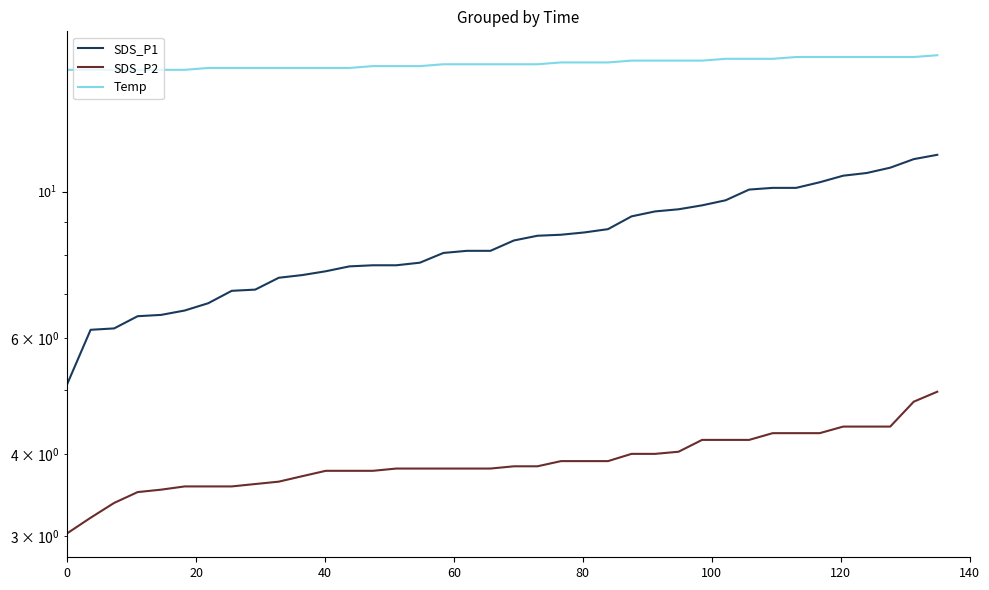

Reading left to right, extract all data points from this chart.

SDS_P1: 5.1	6.2	6.2	6.5	6.5	6.6	6.8	7.1	7.1	7.4	7.5	7.6	7.7	7.7	7.7	7.8	8.1	8.1	8.1	8.4	8.6	8.6	8.7	8.8	9.2	9.3	9.4	9.5	9.7	10.1	10.1	10.1	10.3	10.6	10.7	10.9	11.2	11.4
SDS_P2: 3.0	3.2	3.4	3.5	3.5	3.6	3.6	3.6	3.6	3.6	3.7	3.8	3.8	3.8	3.8	3.8	3.8	3.8	3.8	3.8	3.8	3.9	3.9	3.9	4.0	4.0	4.0	4.2	4.2	4.2	4.3	4.3	4.3	4.4	4.4	4.4	4.8	5.0
Temp: 15.3	15.3	15.3	15.3	15.3	15.3	15.4	15.4	15.4	15.4	15.4	15.4	15.4	15.5	15.5	15.5	15.6	15.6	15.6	15.6	15.6	15.7	15.7	15.7	15.8	15.8	15.8	15.8	15.9	15.9	15.9	16.0	16.0	16.0	16.0	16.0	16.0	16.1